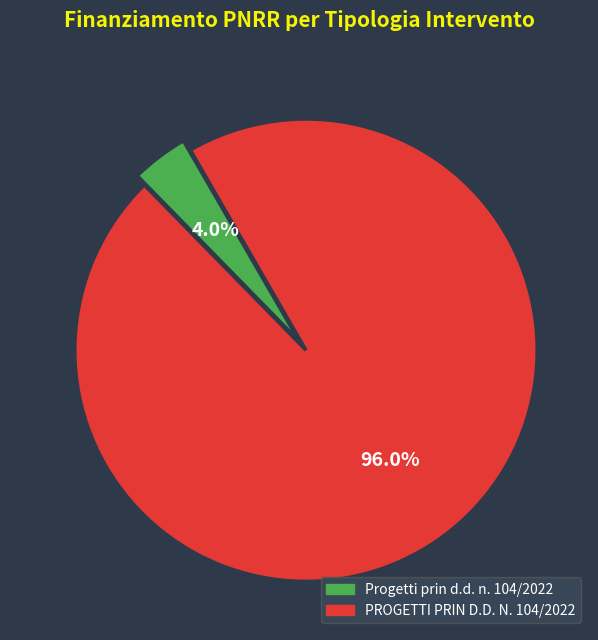

Does any single category account for the majority?

Yes